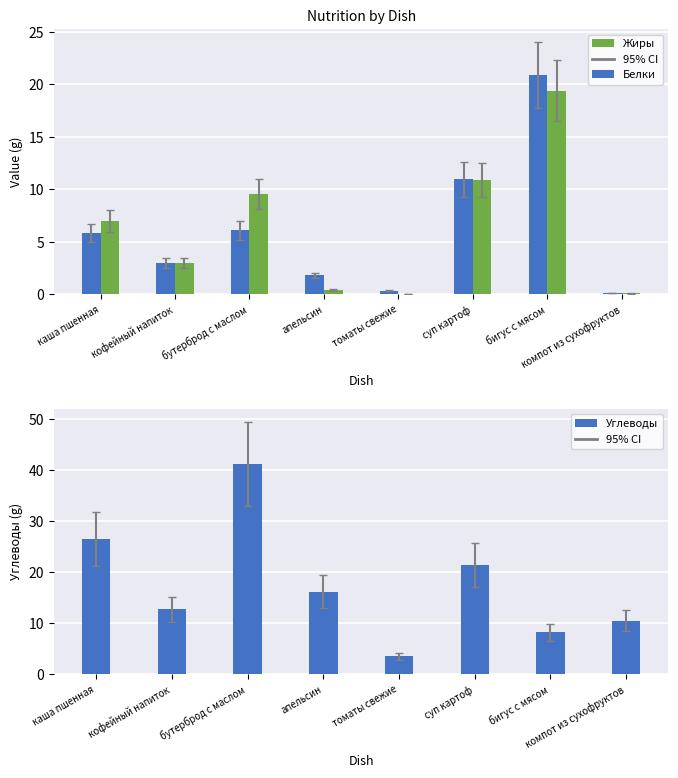

How many bars are there in total?

24